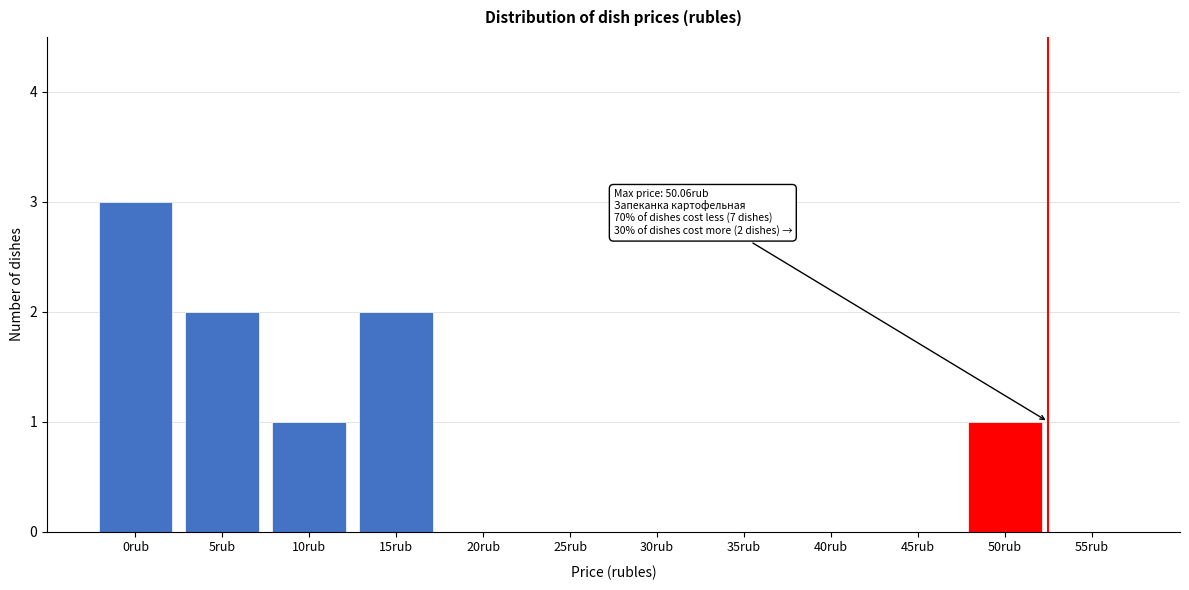

Reading left to right, what are all the values shown in this chart?

0rub=3	5rub=2	10rub=1	15rub=2	20rub=0	25rub=0	30rub=0	35rub=0	40rub=0	45rub=0	50rub=1	55rub=0